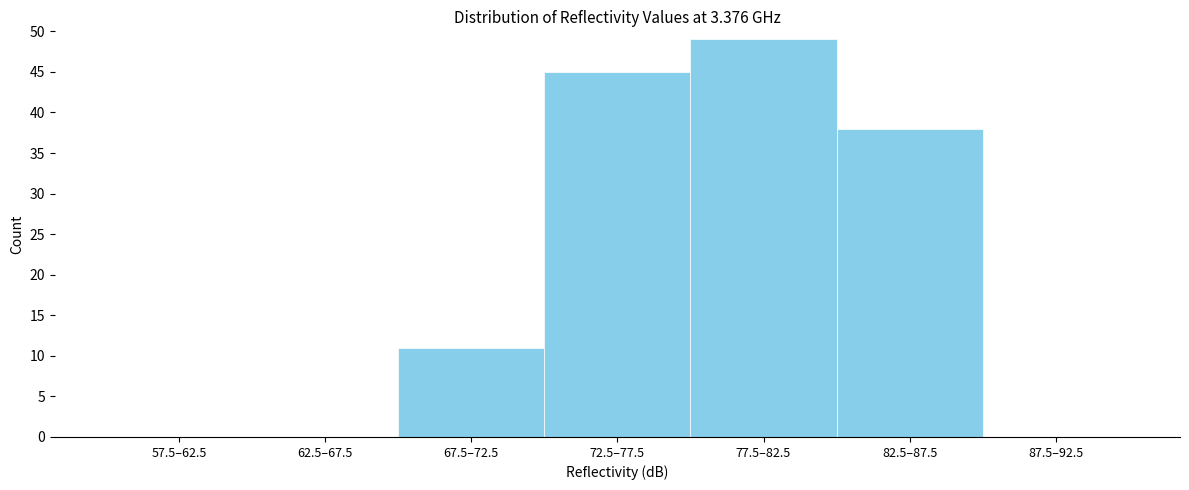

Reading left to right, list all the values displayed in this chart.

57.5–62.5=0	62.5–67.5=0	67.5–72.5=11	72.5–77.5=45	77.5–82.5=49	82.5–87.5=38	87.5–92.5=0